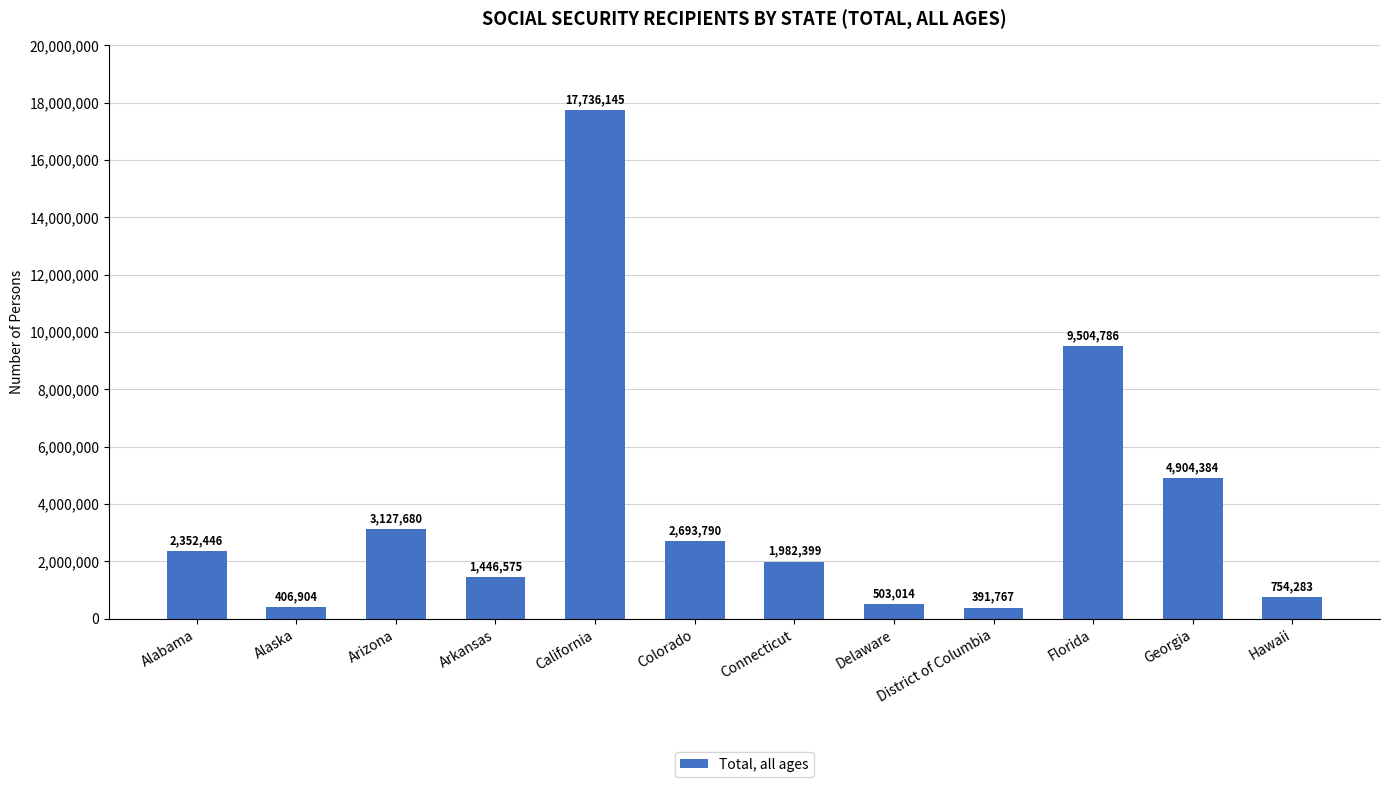

What is the sum of the values at Alaska and Colorado?

3100694